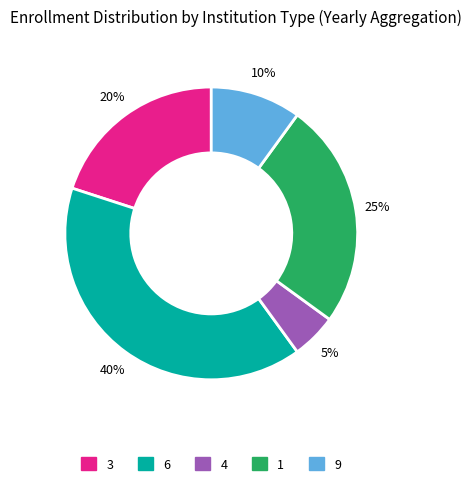

To the nearest percent, what is the difference between the largest and smallest slice percentages?

35%